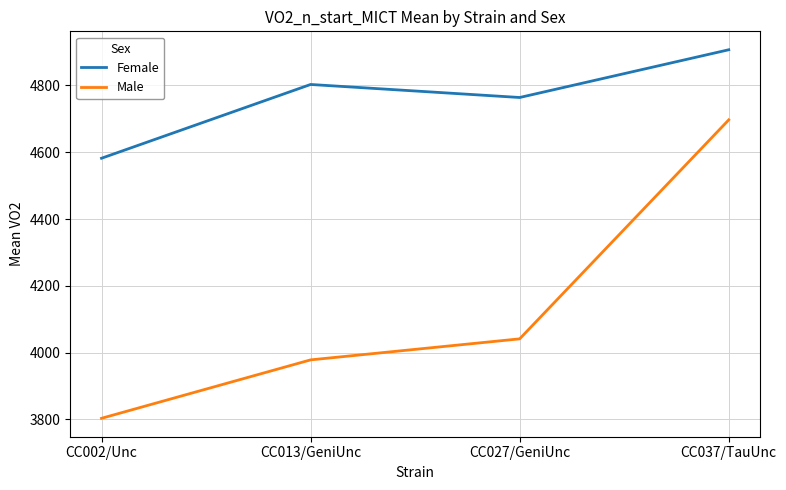

What value does the Male series have at CC027/GeniUnc?

4041